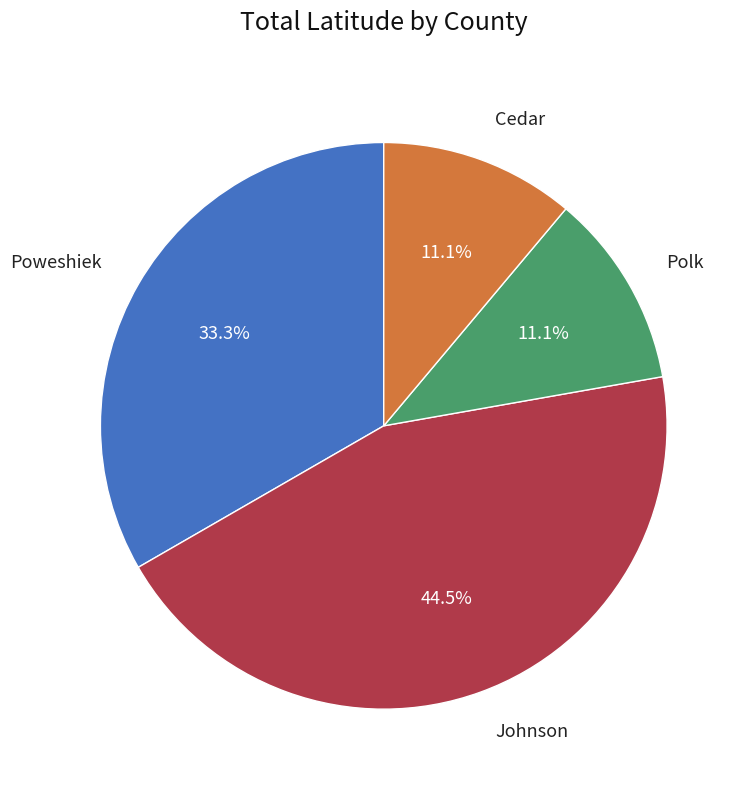

Is there a majority slice in this chart?

No